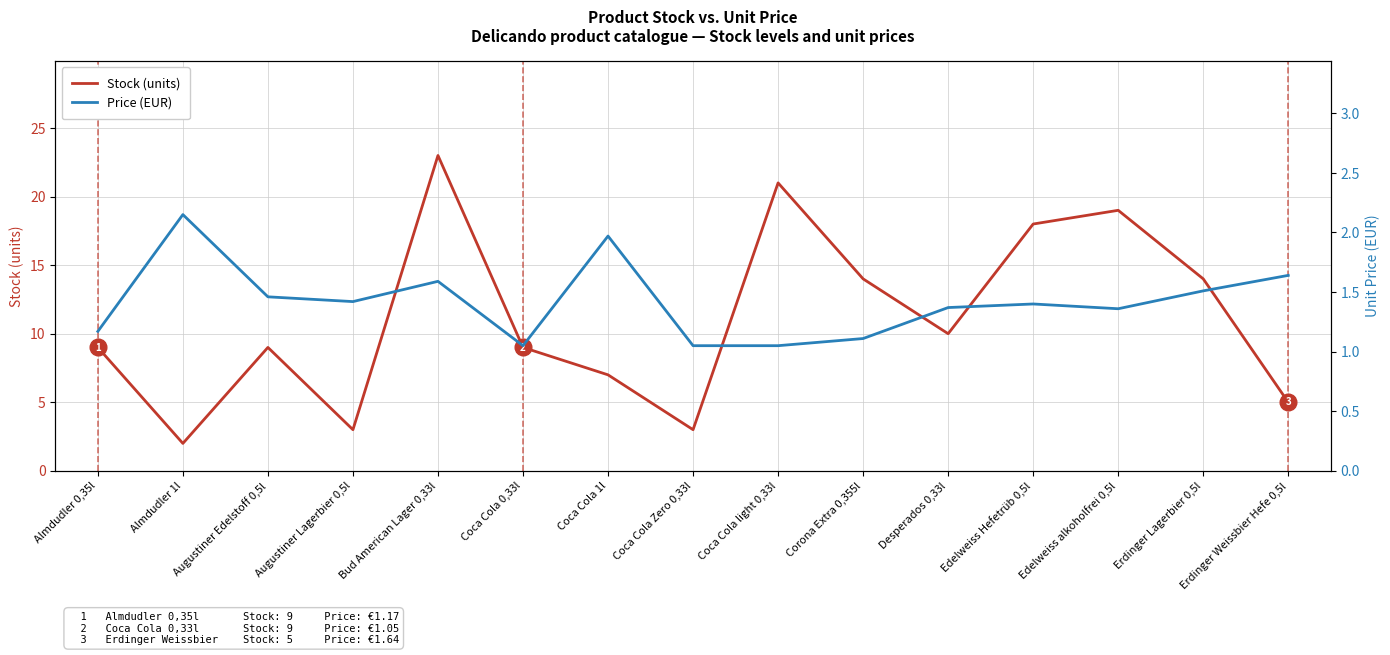

Count the number of categories in the chart.

15